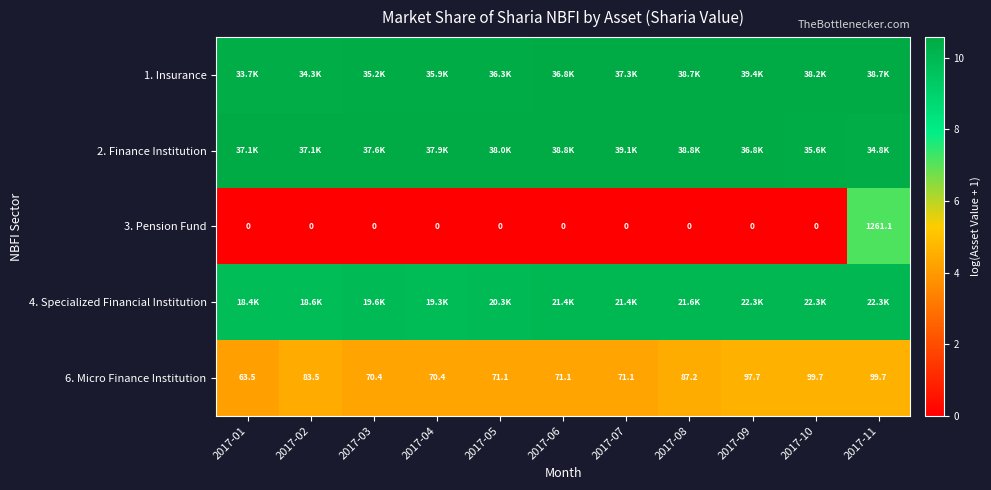

Is it true that 4. Specialized Financial Institution equals 10.0 at 2017-06?

True